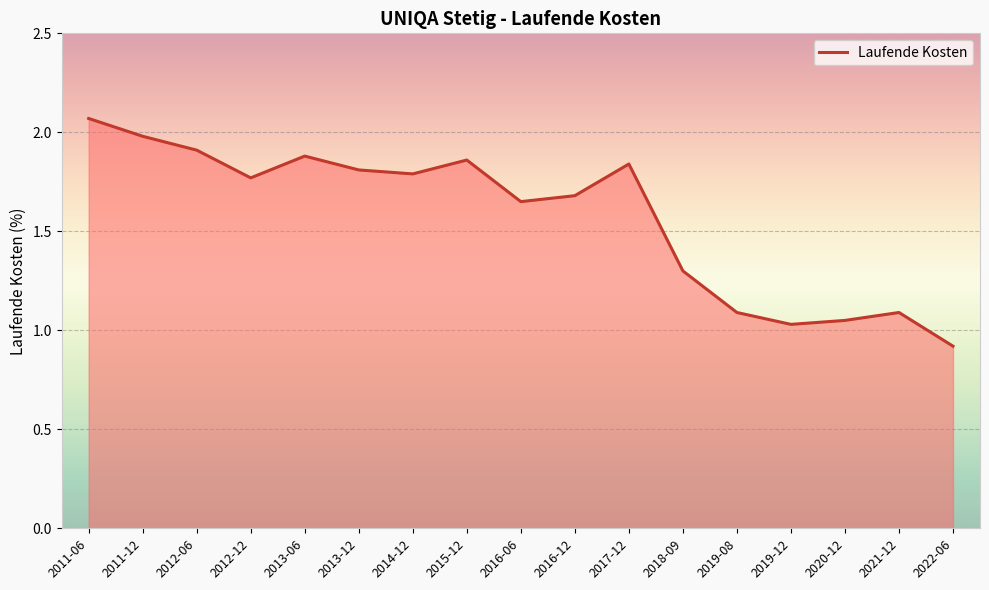

What position from the left is 2019-12?

14